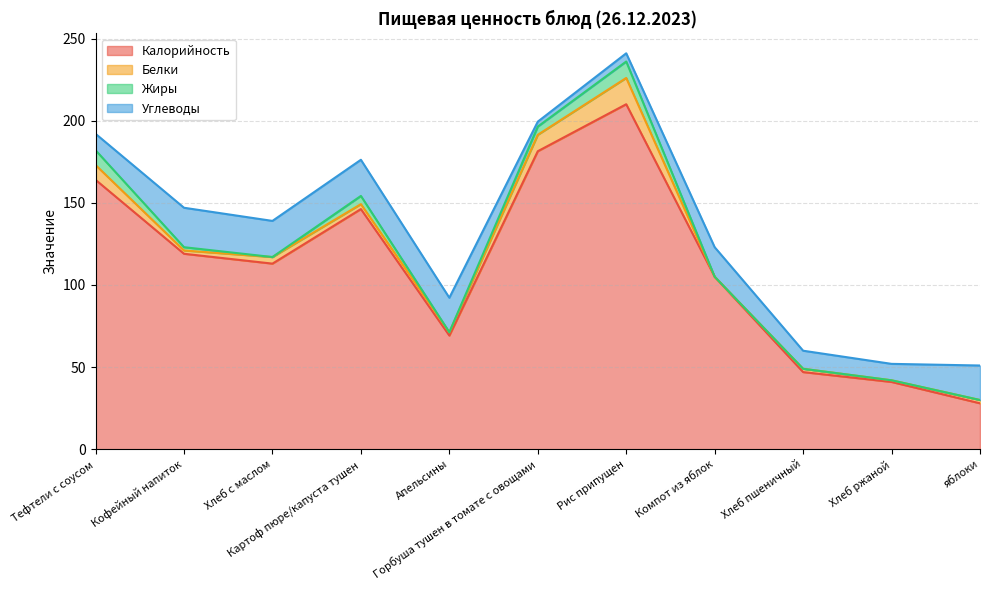

True or false: Жиры has more than 1 points higher than both neighbors.

True